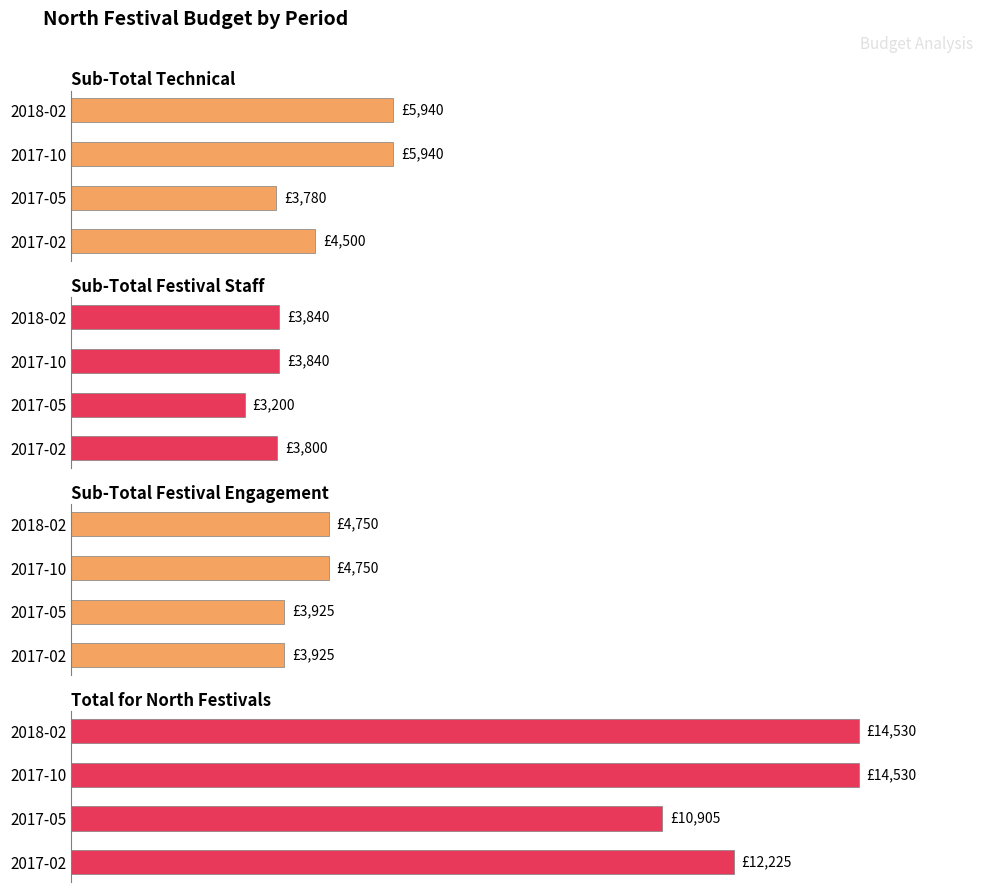

What is the difference between the highest and lowest values at 2017-02?

8425